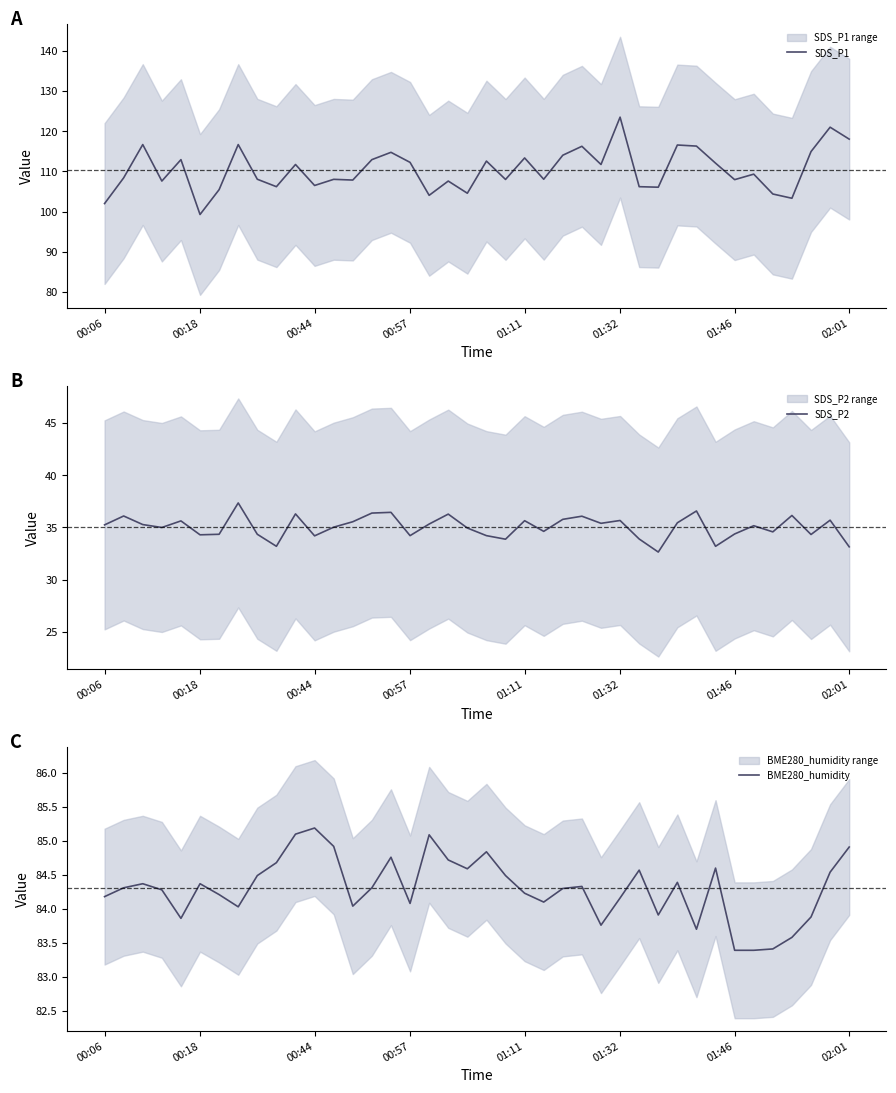

What is the difference between the BME280_humidity values at 02:01 and 15?

0.7